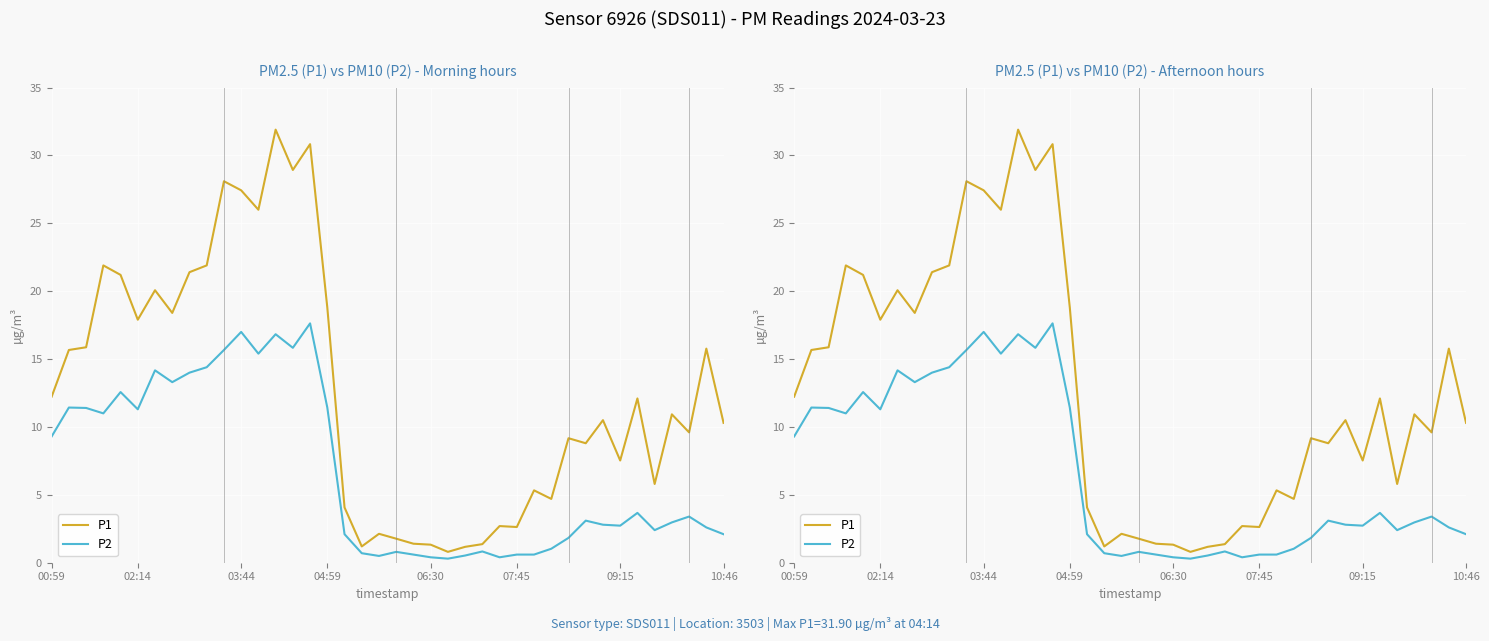

Is the value of P2 at 39 greater than the value of P1 at 03:44?

No